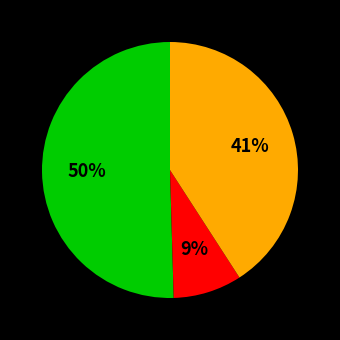

To the nearest percent, what is the average slice percentage?

33%